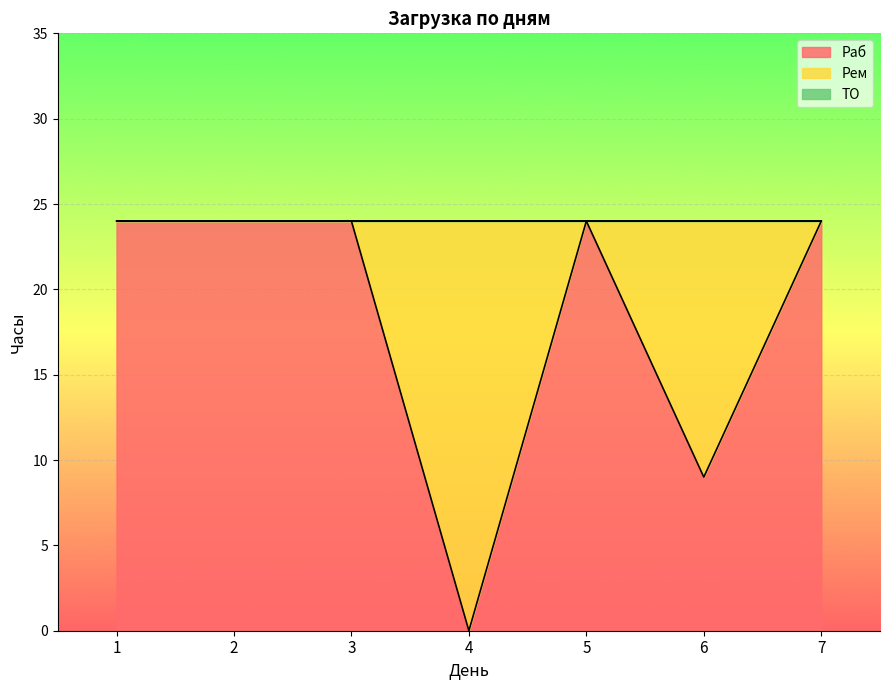

Is it true that ТО equals 0 at 7?

True